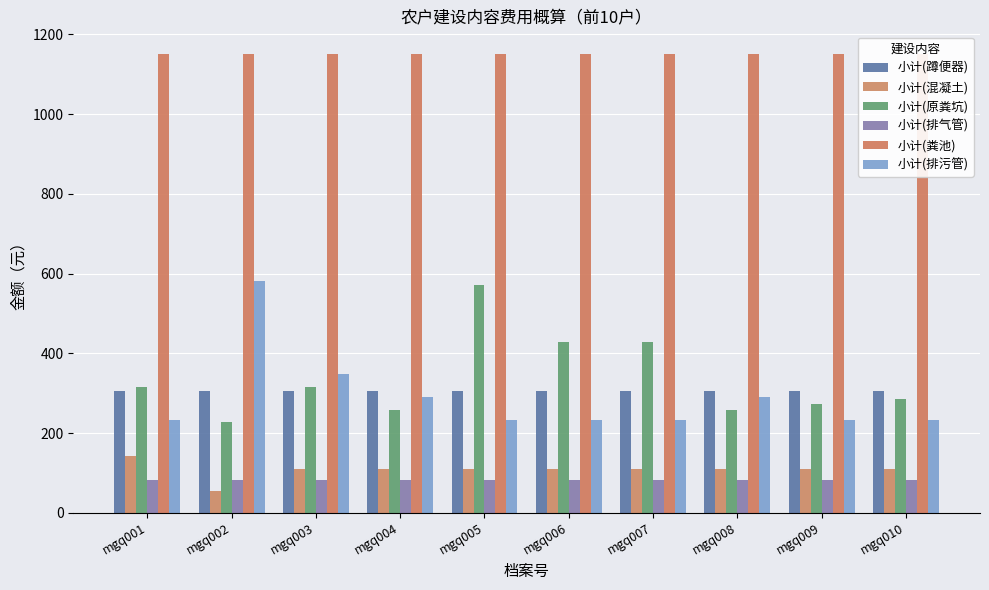

Which series changed the most between mgq002 and mgq004?

小计(排污管)